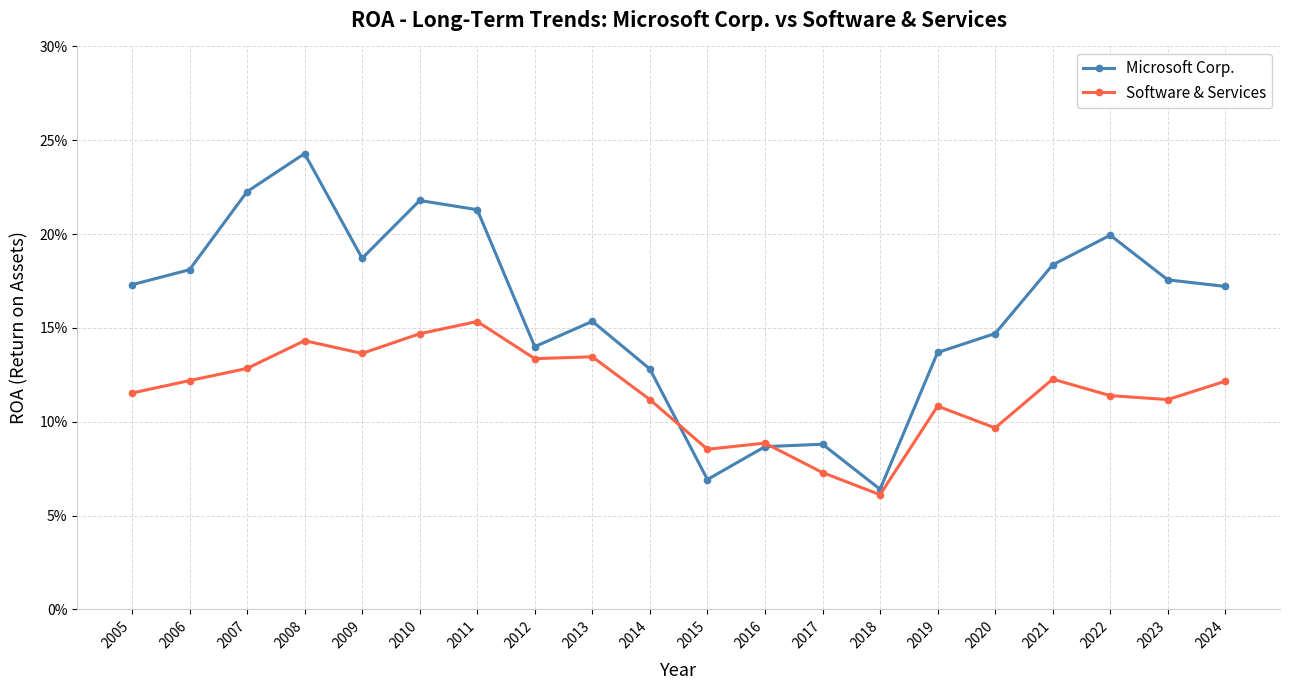

The value of Microsoft Corp. at 2017 is 0.1. True or false?

False